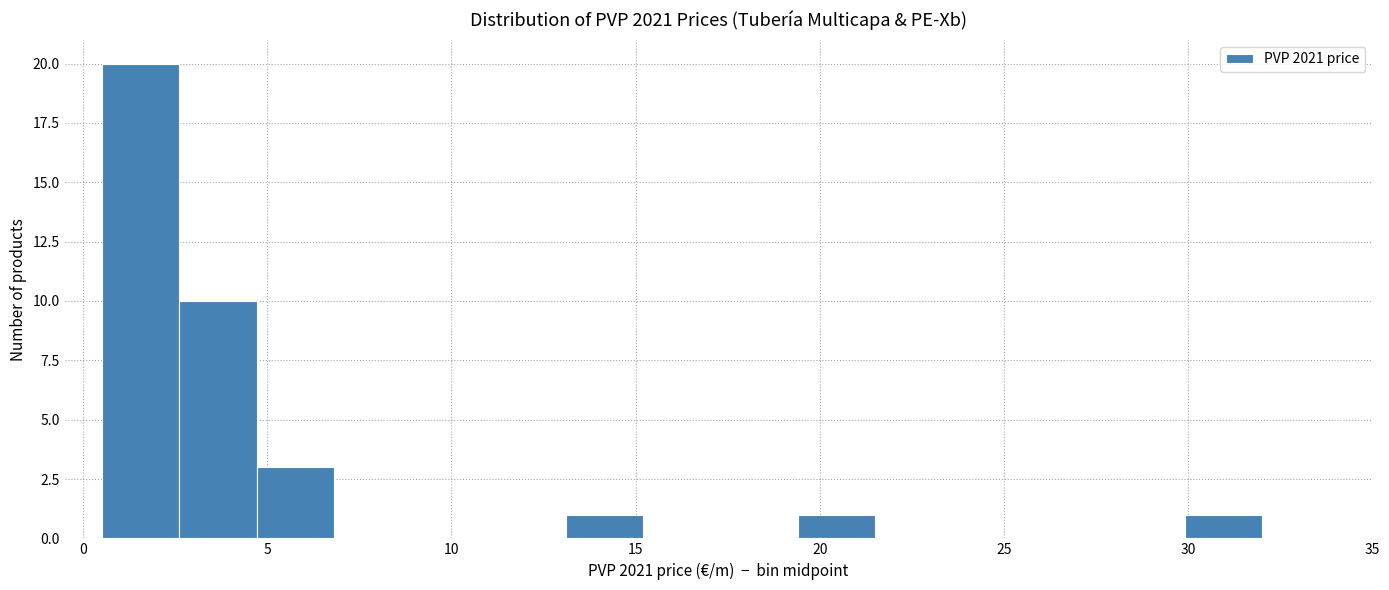

Over which range of the x-axis is the bar tallest?

0.5 to 2.5